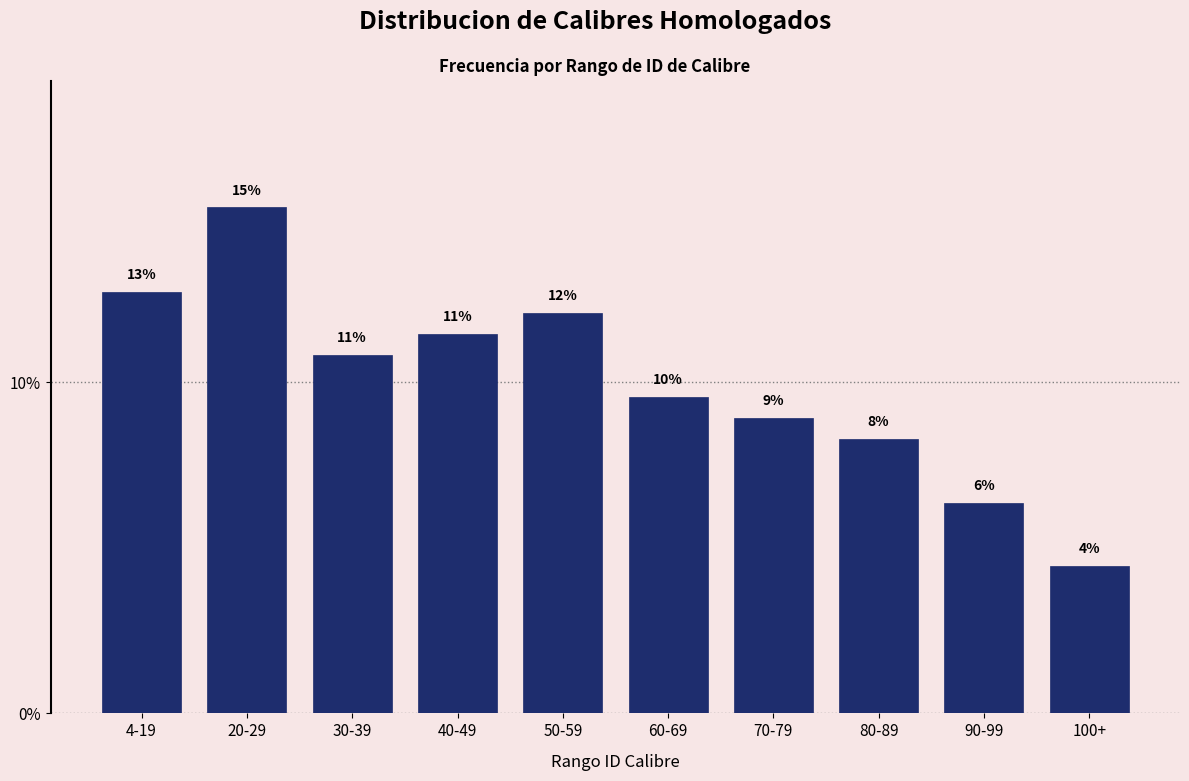

Does the chart contain any negative values?

No